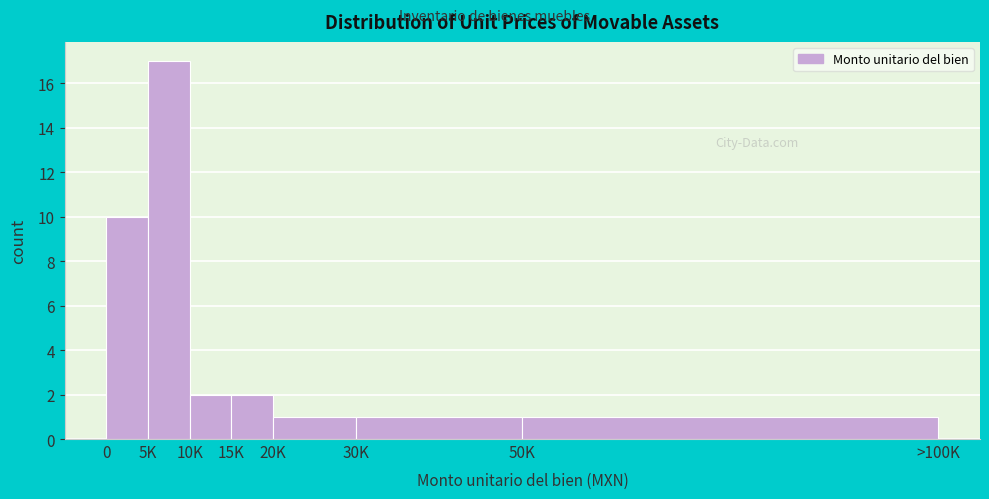

Reading right to left, transcribe all the data shown in this chart.

1	1	1	2	2	17	10